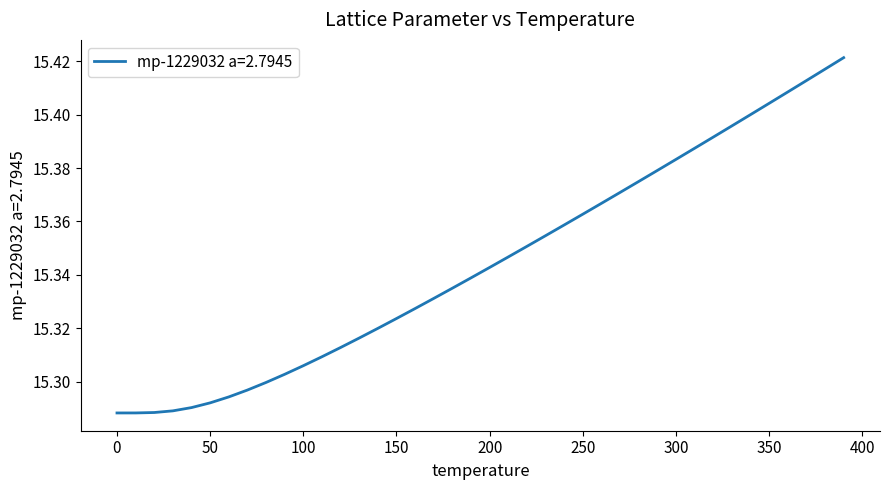

What is the difference between the second highest and minimum values?

0.1